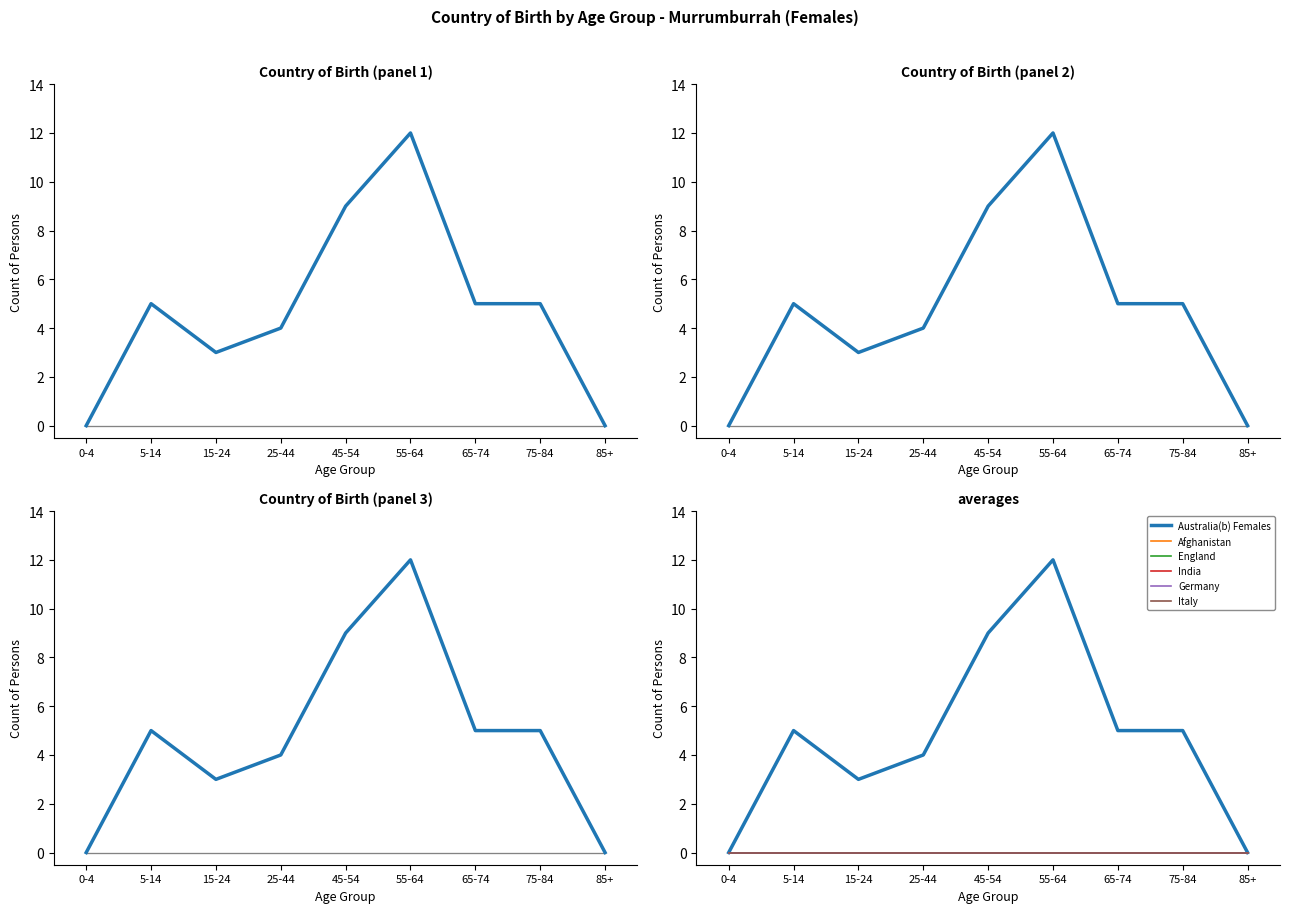

What position from the left is 65-74?

7